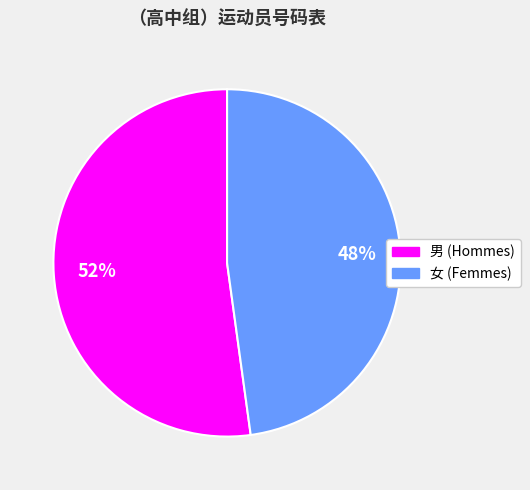

To the nearest percent, what is the average slice percentage?

50%